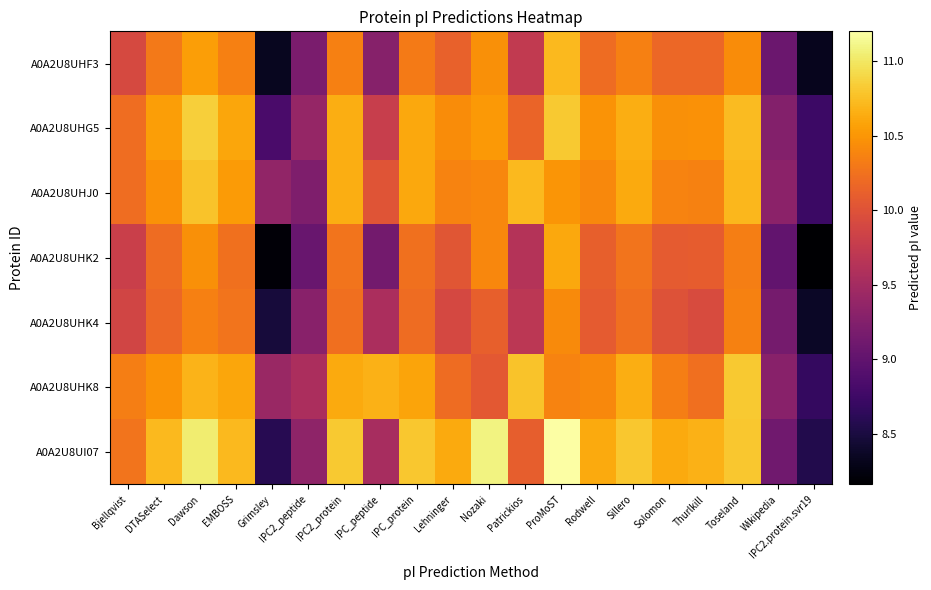

What is the total value across all series at IPC2_peptide?

65.1